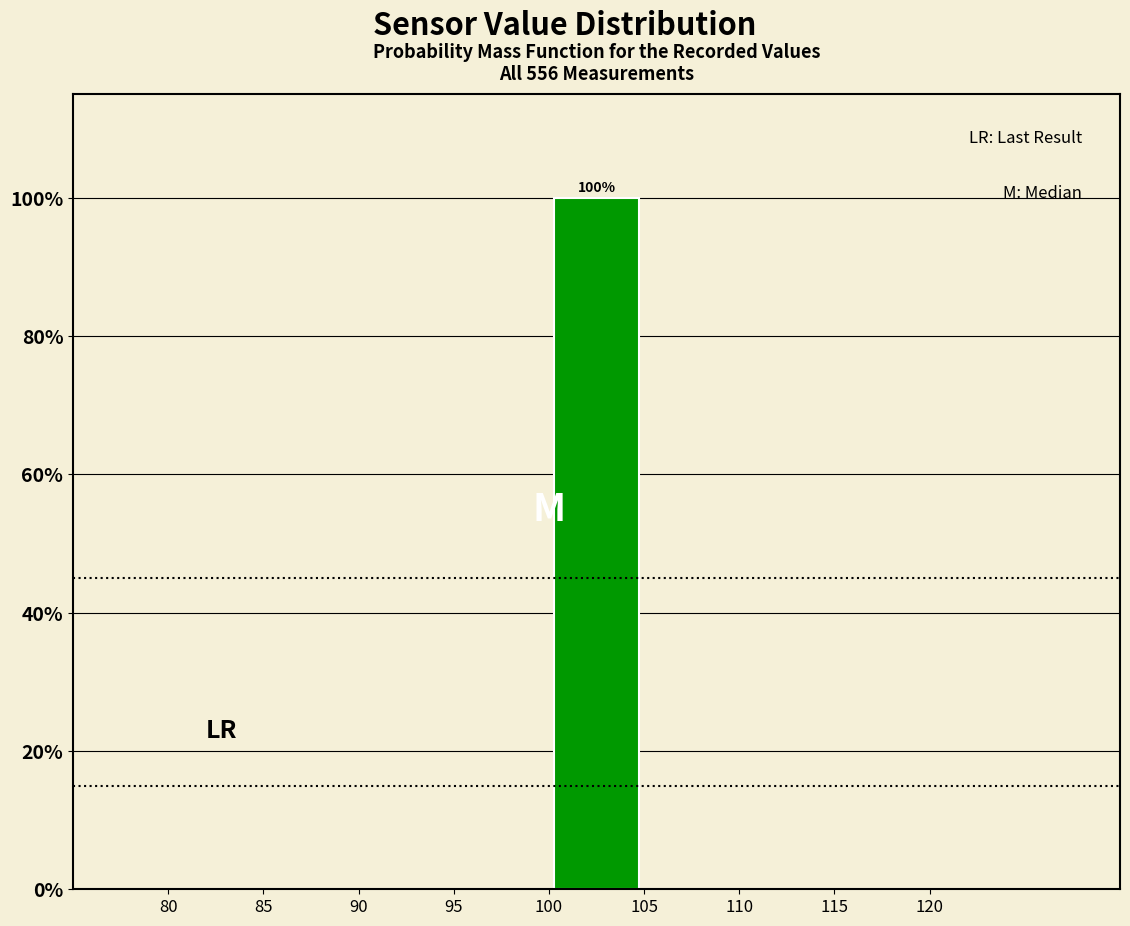

Over which range of the x-axis is the bar tallest?

100 to 105